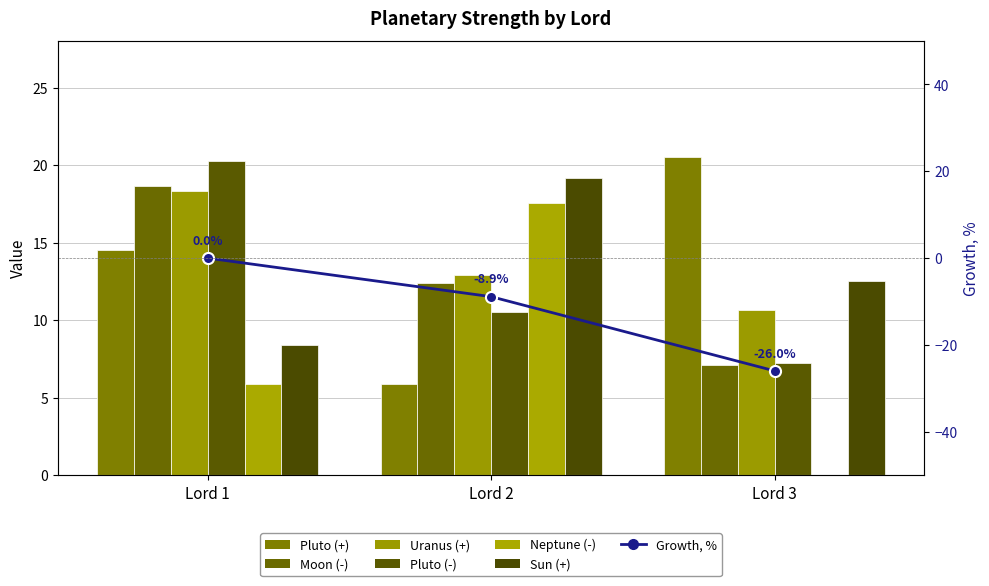

At which category is the sum across all series the highest?

Lord 1